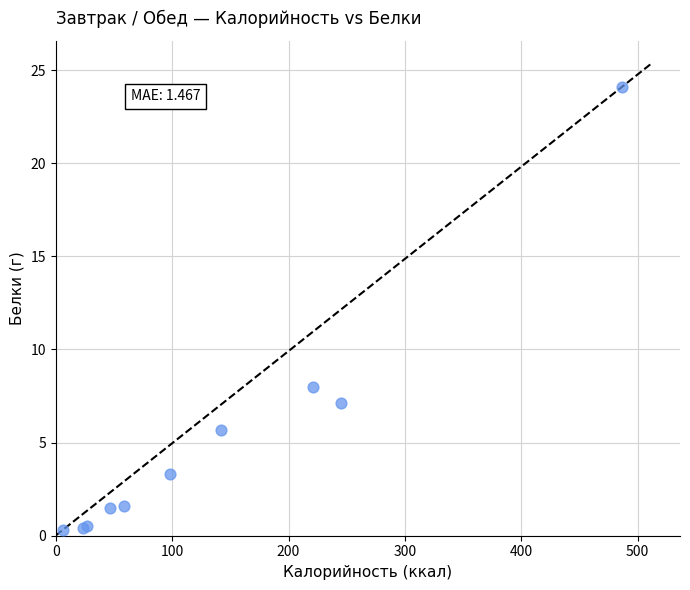

What Y value in the scatter plot is closest to 12?

8.0